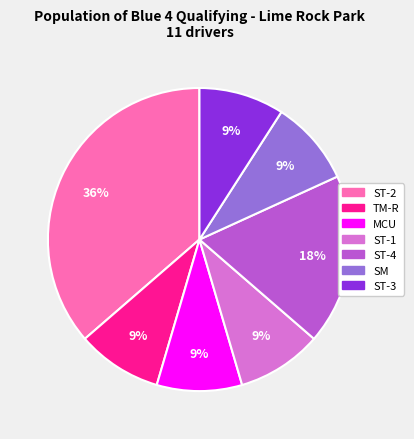

What is the ratio of the value at ST-3 to the value at SM?

1.0